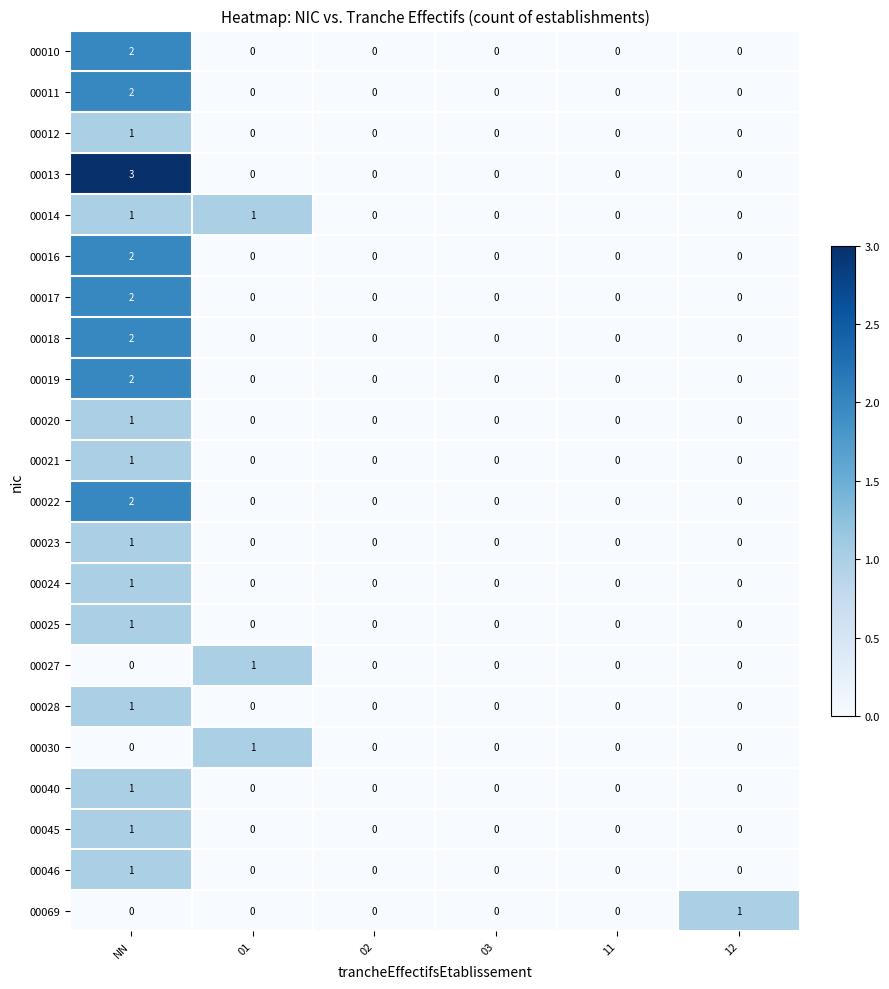

What is the difference between the highest and lowest values at 01?

1